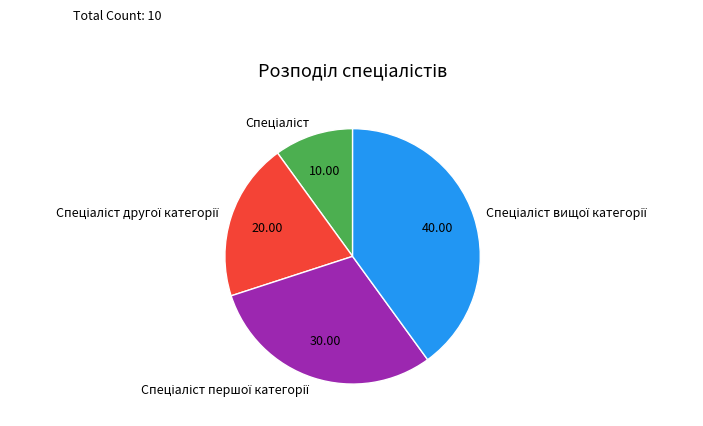

Is there a majority slice in this chart?

No